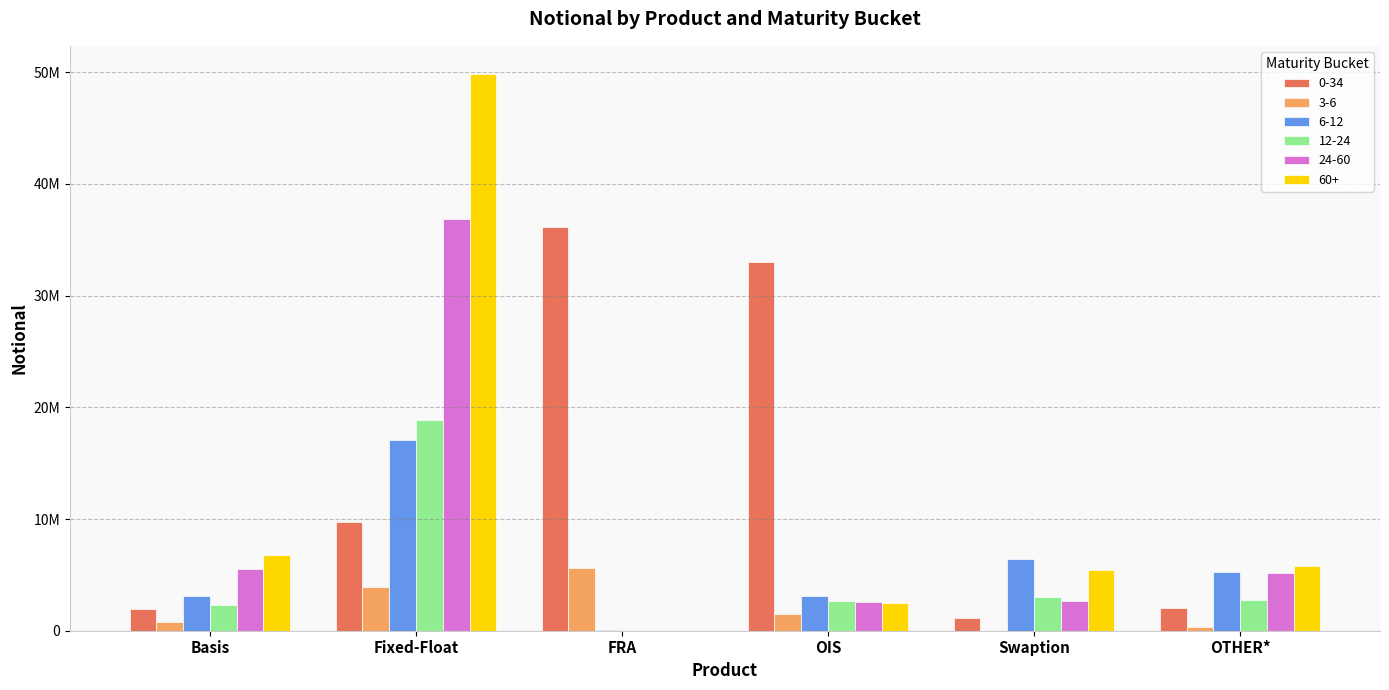

Reading left to right, list all the values displayed in this chart.

0-34: 1934707	9702795	36116027	33050108	1178221	2057295
3-6: 809872	3891857	5651327	1496390	1251	320931
6-12: 3091798	17061350	29400	3135084	6456522	5273787
12-24: 2272674	18864246	0	2689970	3047236	2779666
24-60: 5491728	36883286	215	2546356	2649577	5125180
60+: 6779934	49876065	0	2486769	5439322	5813337